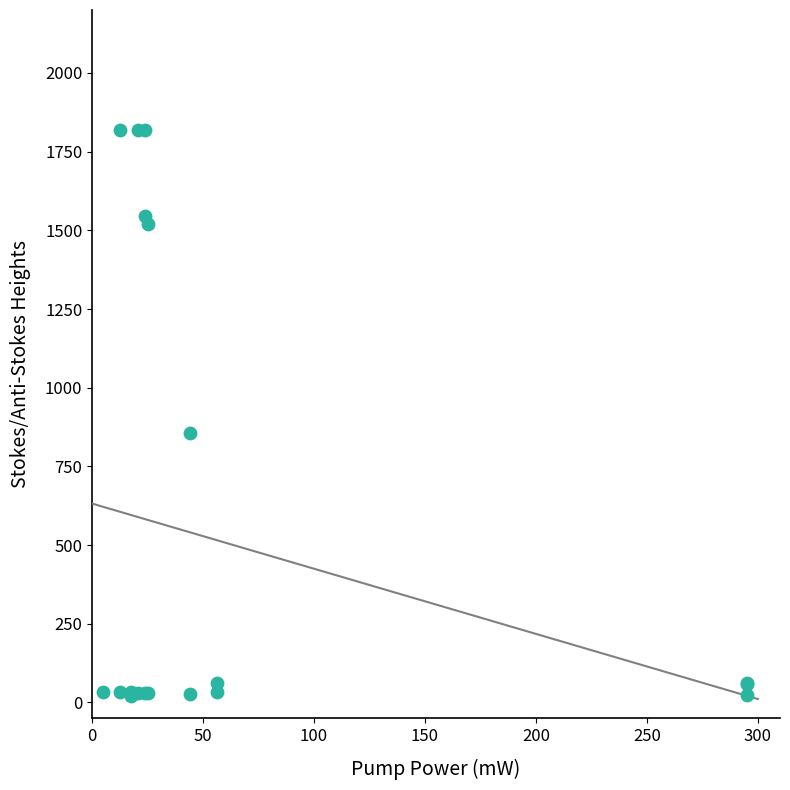

What Y value in the scatter plot is closest to 920?

854.7